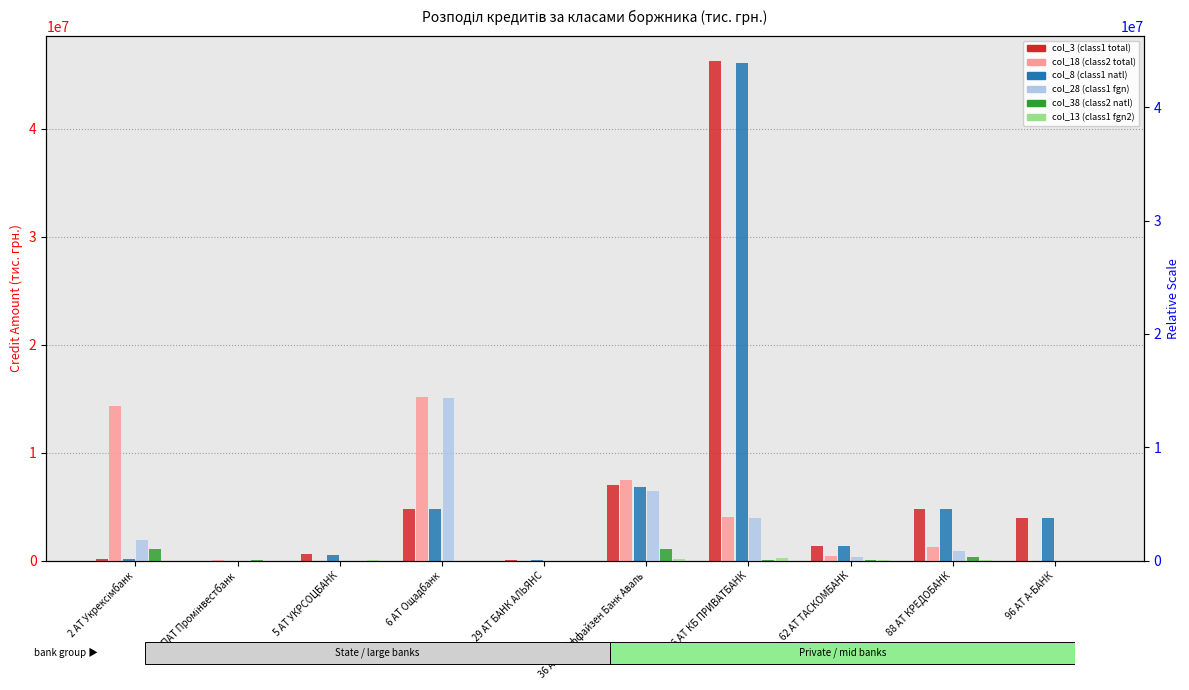

Which series changed the most between 29 АТ БАНК АЛЬЯНС and 62 АТ ТАСКОМБАНК?

col_3 (class1 total)